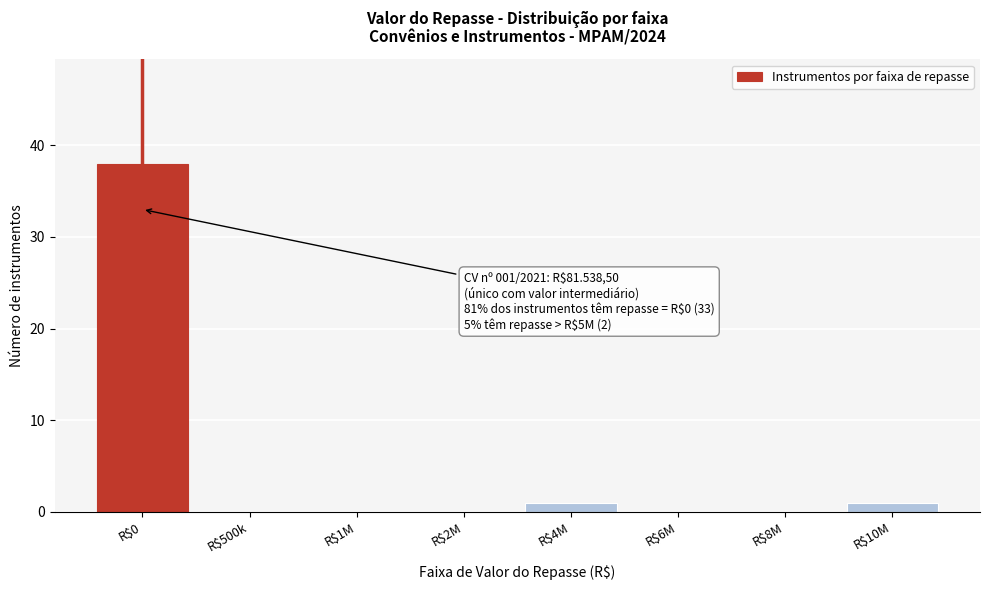

What is the sum of all values?

40